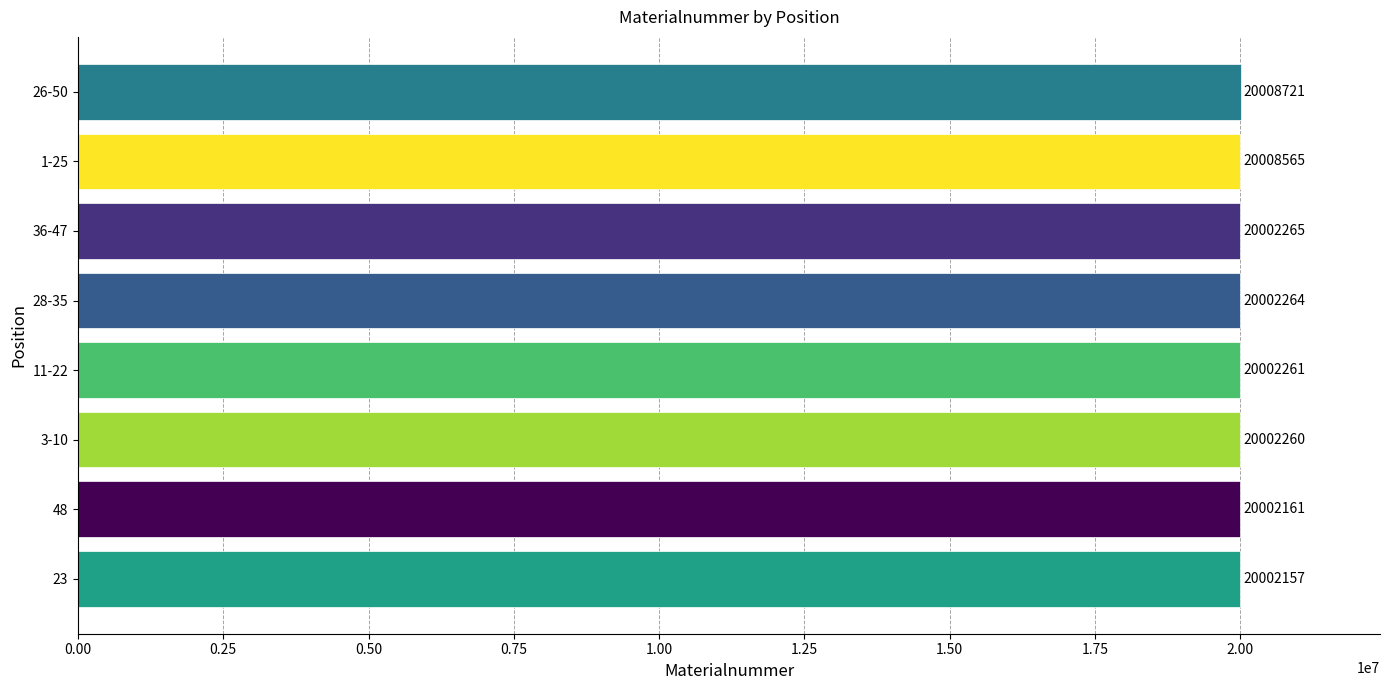

What is the minimum value shown in the chart?

20002157